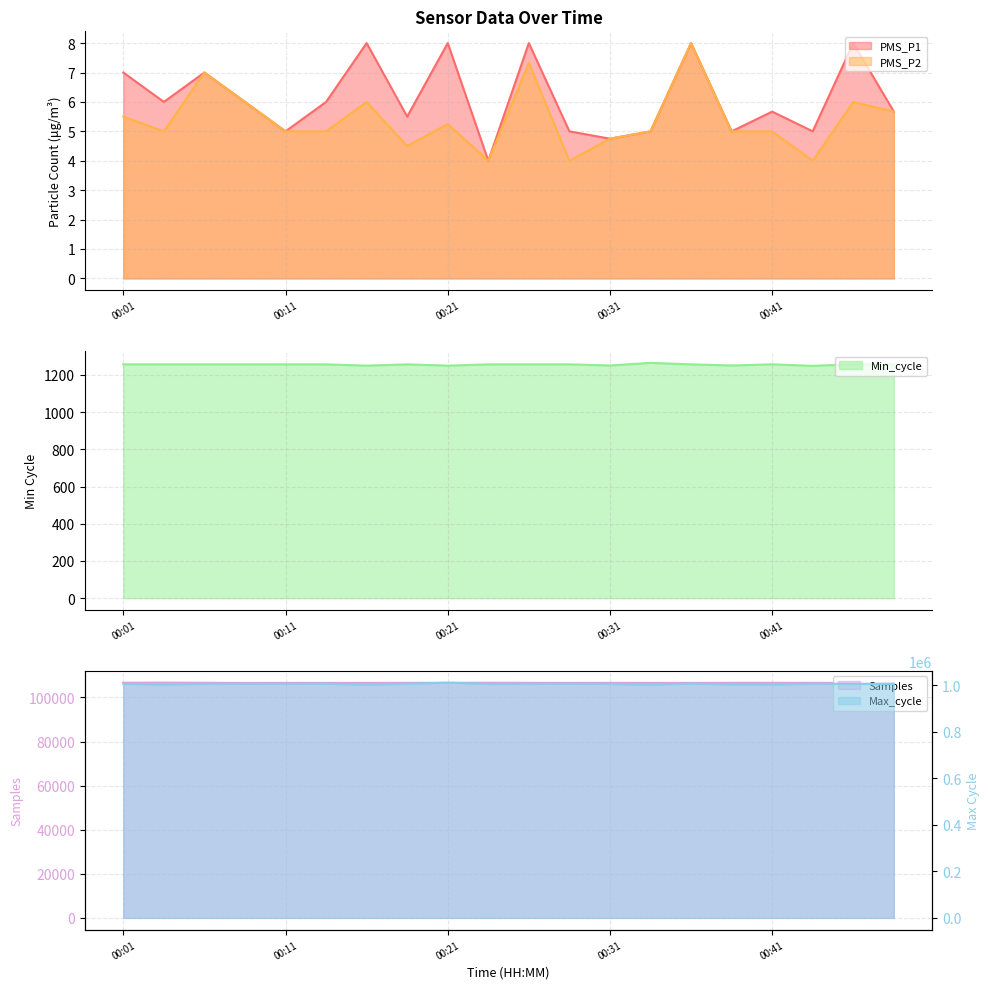

Does the chart display data point markers on the line(s)?

No